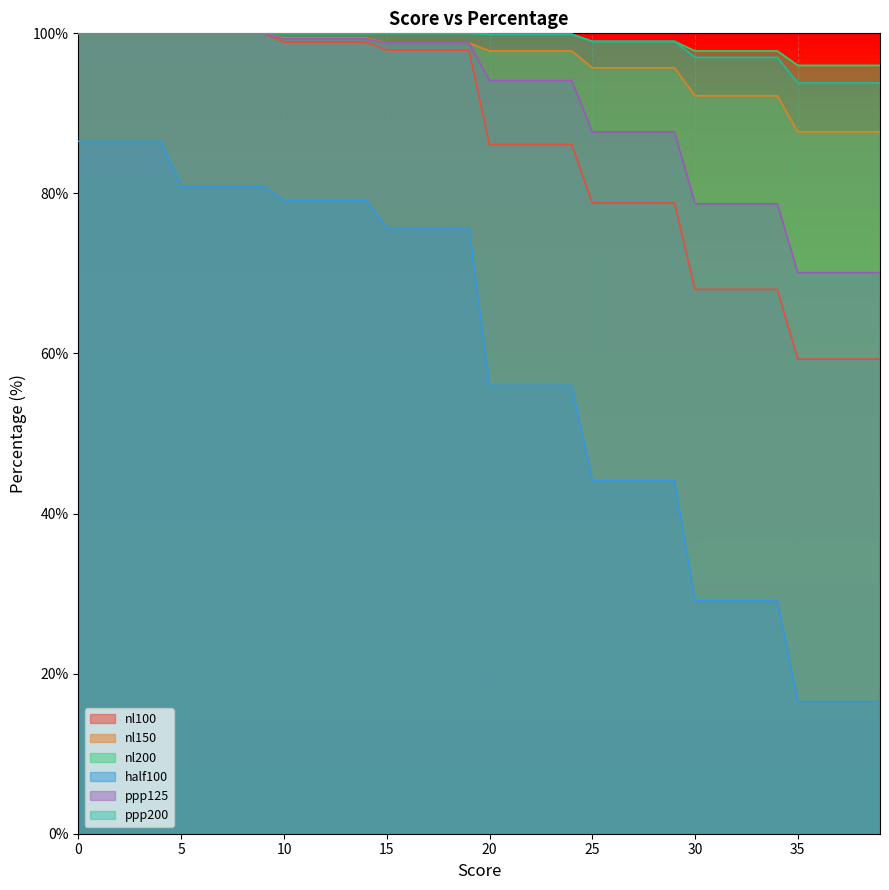

What is the value of the ppp200 point at the 1st from the left?

100.0